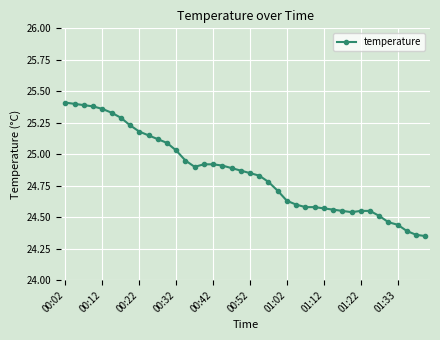

What is the sum of all values?

994.1